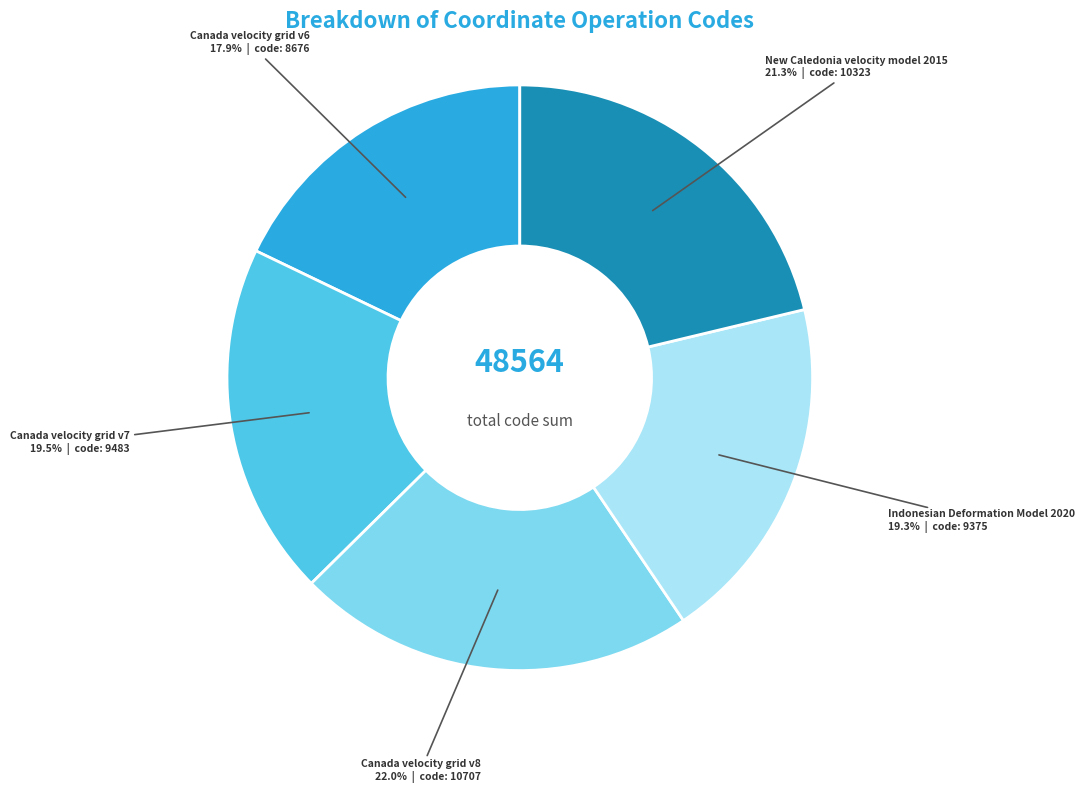

Is there any slice that represents more than half of the pie?

No